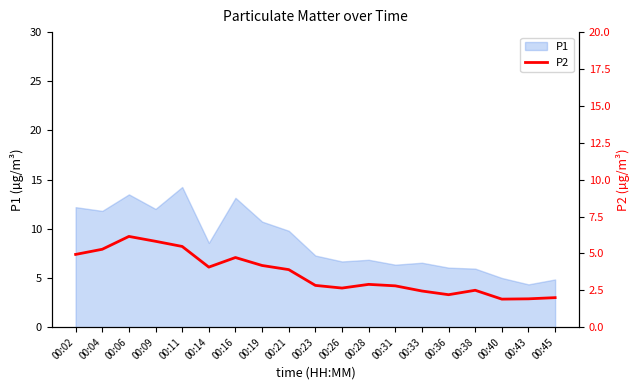

Where does the data first go above 2?

00:02